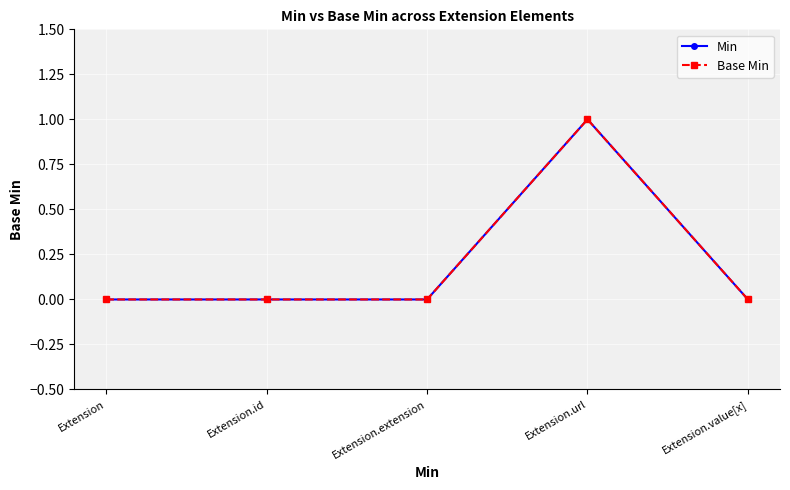

True or false: Base Min and Min intersect in this chart.

False